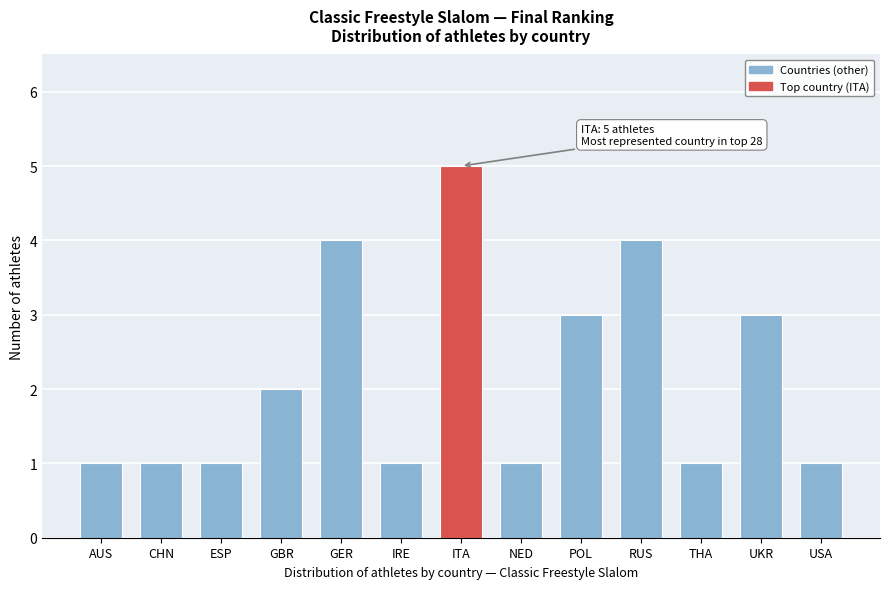

Reading left to right, extract all data points from this chart.

1	1	1	2	4	1	5	1	3	4	1	3	1